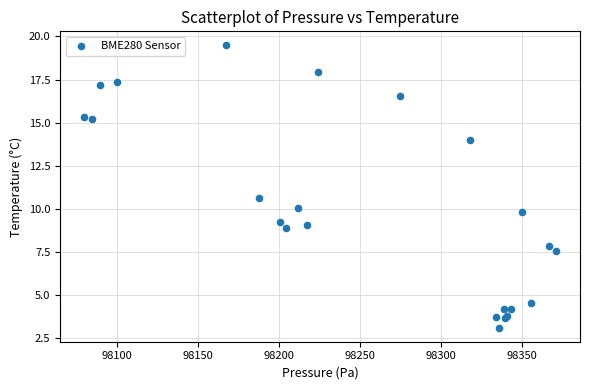

What Y value in the scatter plot is closest to 11?

10.6